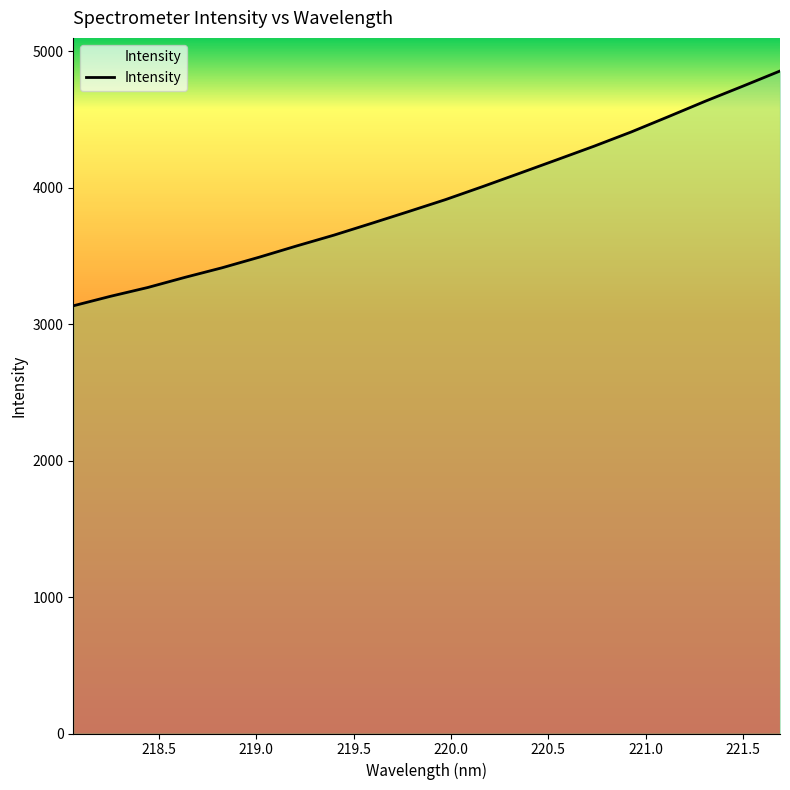

What is the smallest value displayed?

3134.1